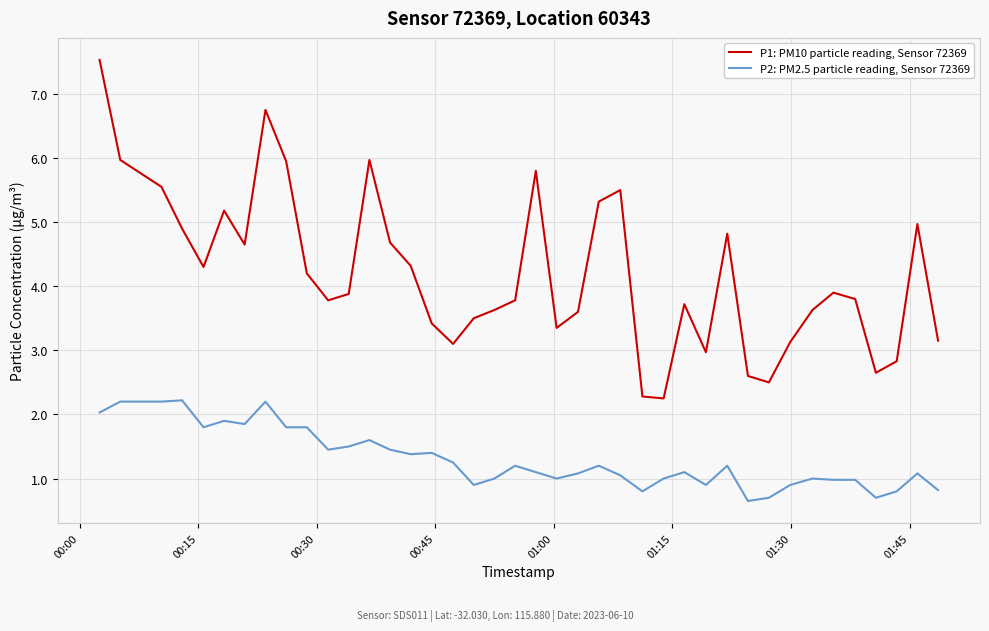

Which series has the largest total across all categories?

P1: PM10 particle reading, Sensor 72369